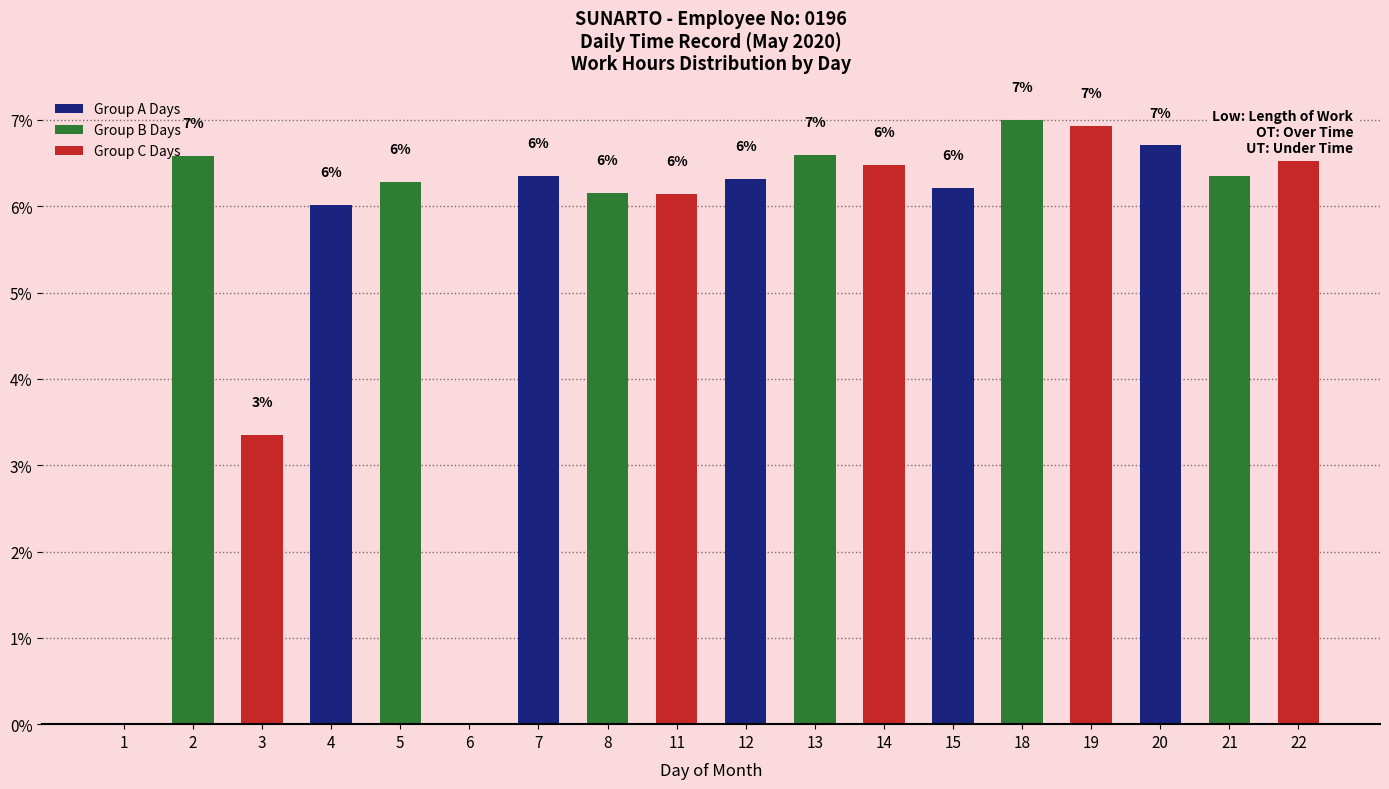

What is the ratio of the value at 7 to the value at 12?

1.0